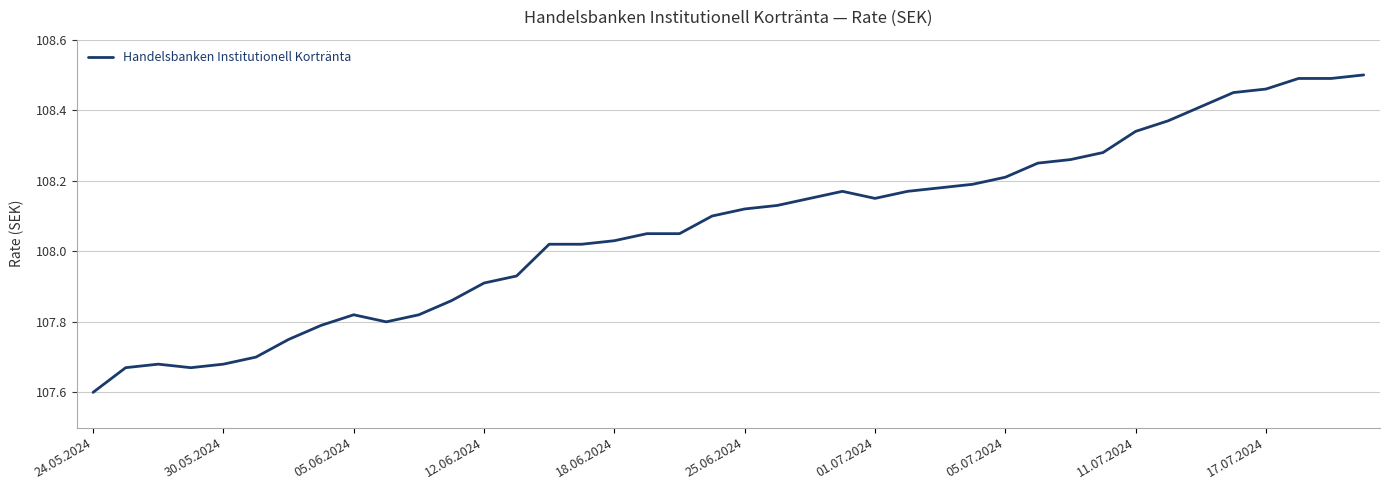

What is the smallest value displayed?

107.6